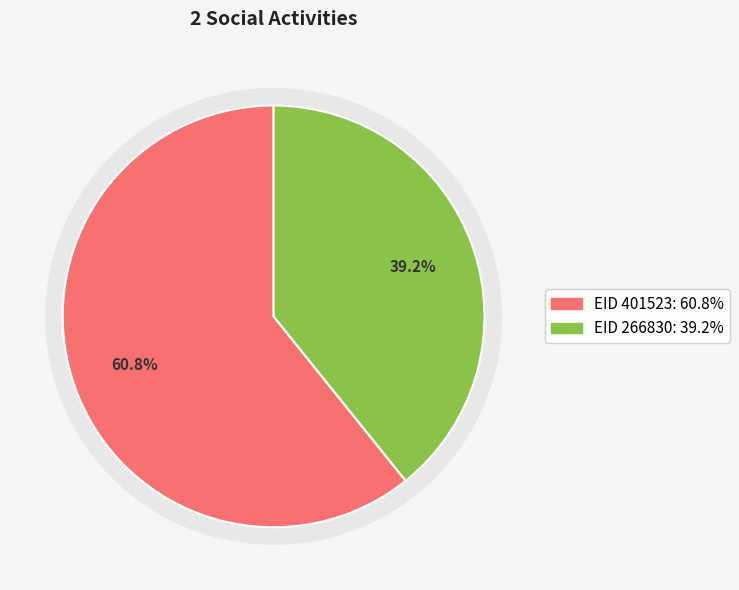

What is the majority slice?

401523